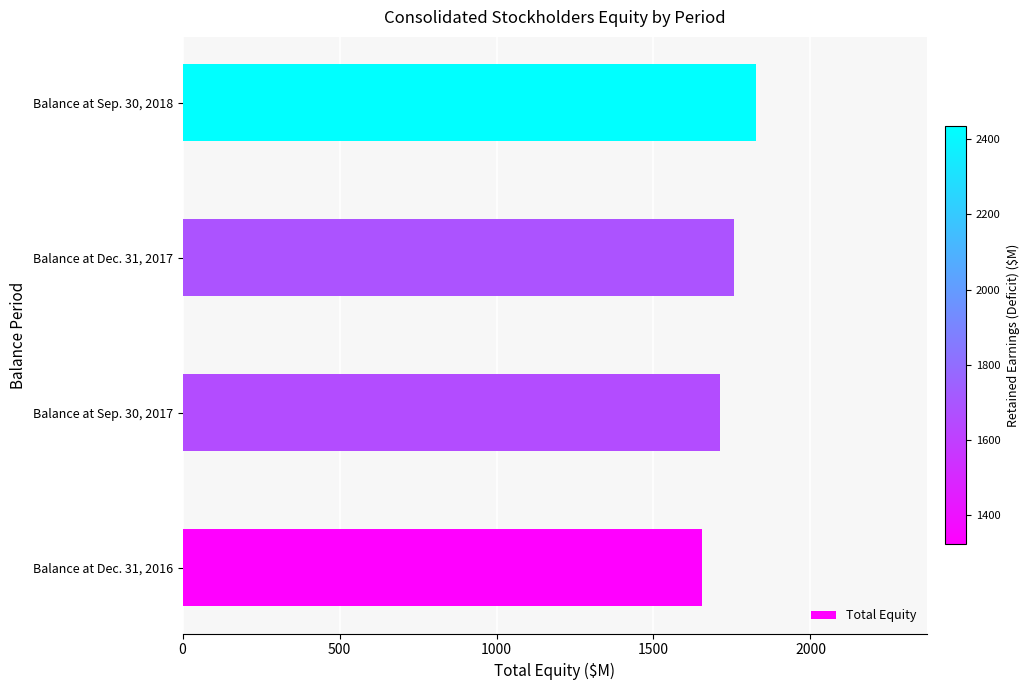

What is the difference between the maximum and minimum values?

172